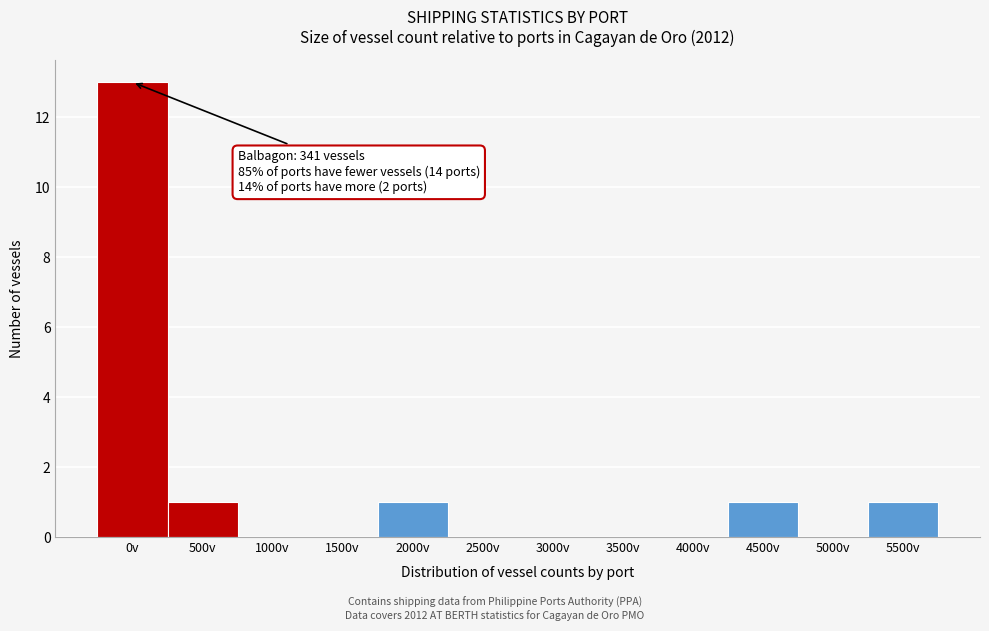

Reading right to left, list all the values displayed in this chart.

5500v=1	5000v=0	4500v=1	4000v=0	3500v=0	3000v=0	2500v=0	2000v=1	1500v=0	1000v=0	500v=1	0v=13